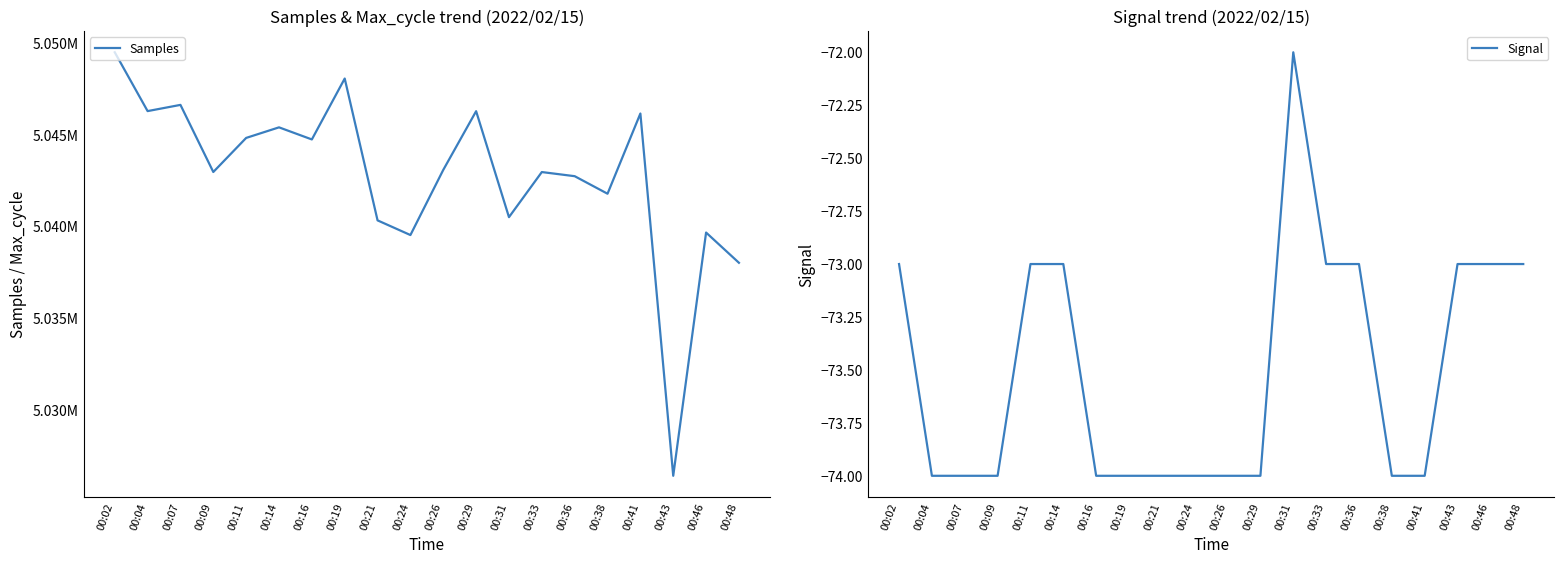

True or false: Signal has a value of -22 at 00:24.

False